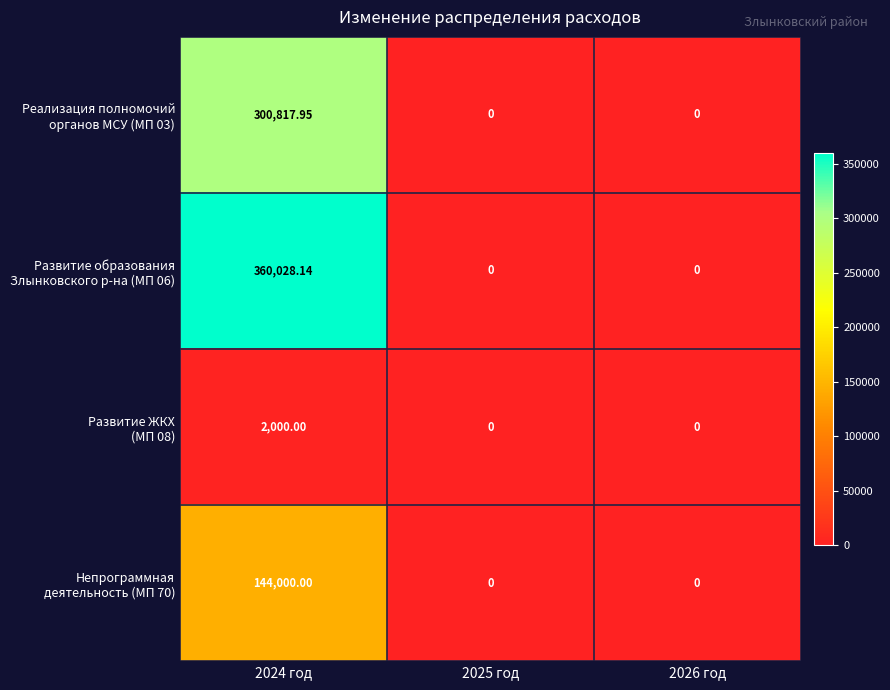

At how many categories does at least one series exceed 191778?

1